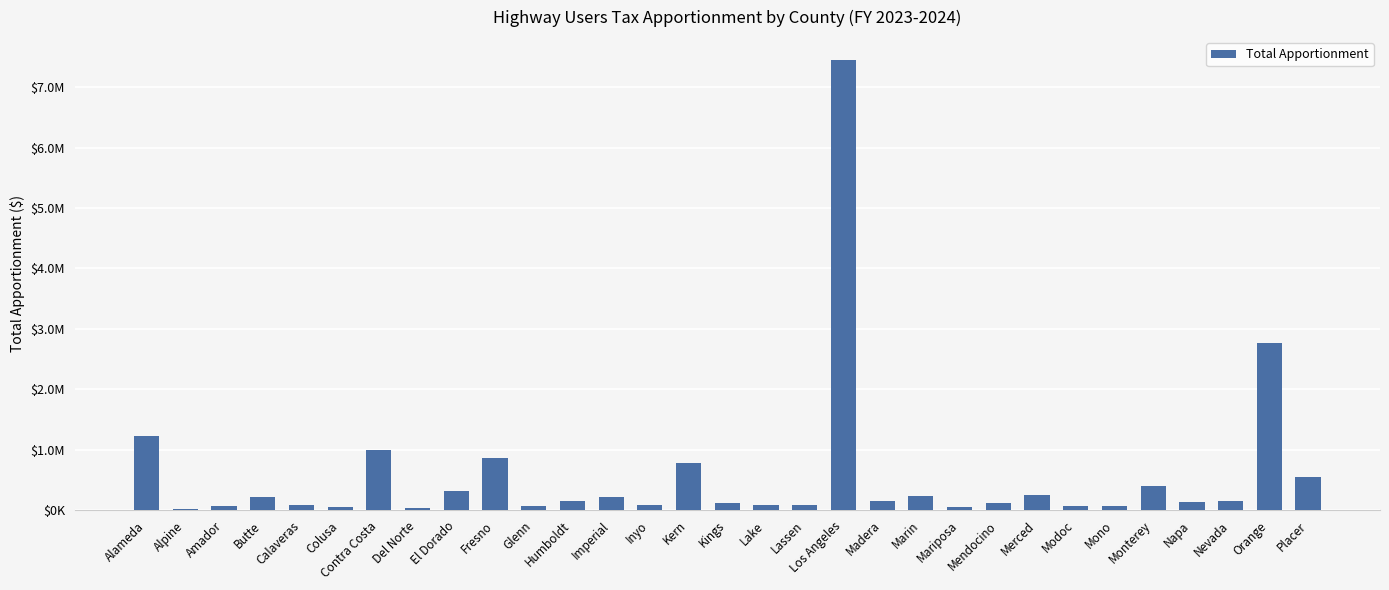

How many data points does each series have?

31